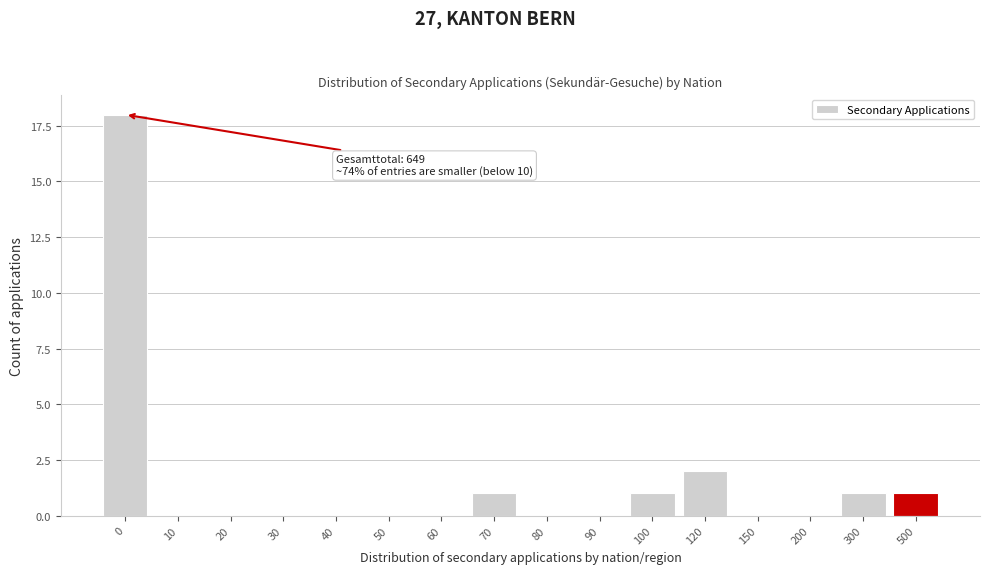

Reading left to right, list all the values displayed in this chart.

0=18	10=0	20=0	30=0	40=0	50=0	60=0	70=1	80=0	90=0	100=1	120=2	150=0	200=0	300=1	500=1